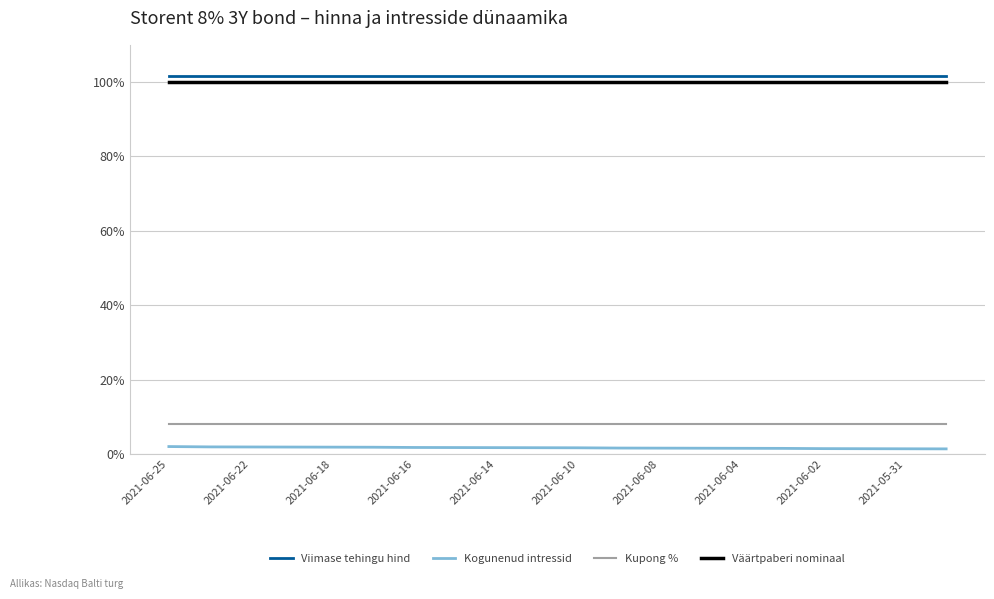

True or false: Väärtpaberi nominaal and Viimase tehingu hind cross at least once.

False